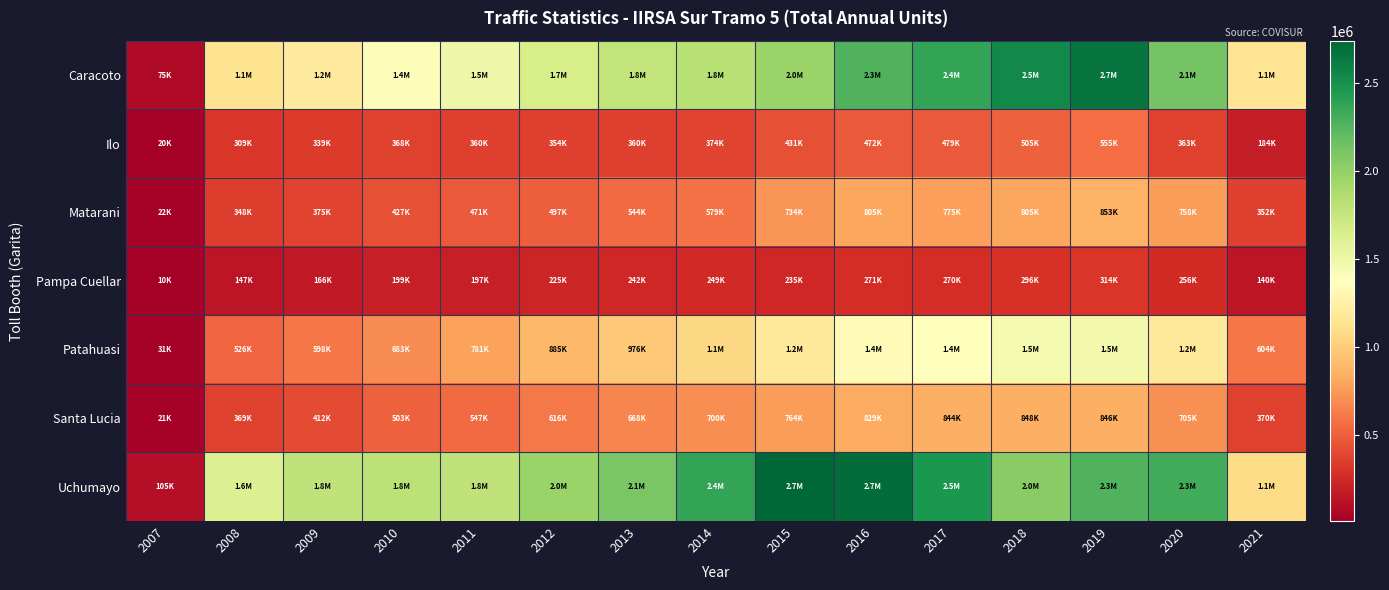

What is the difference between the highest and lowest values at 2010?

1602870